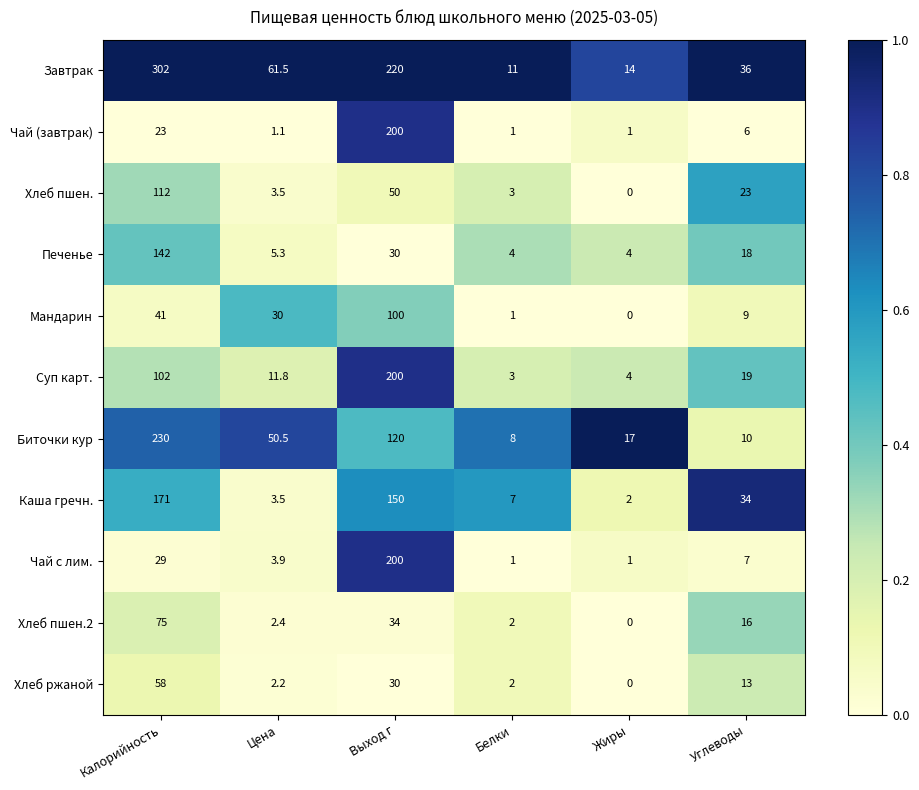

Rank the categories by Каша гречн. value from highest to lowest.

Калорийность, Выход г, Углеводы, Белки, Цена, Жиры